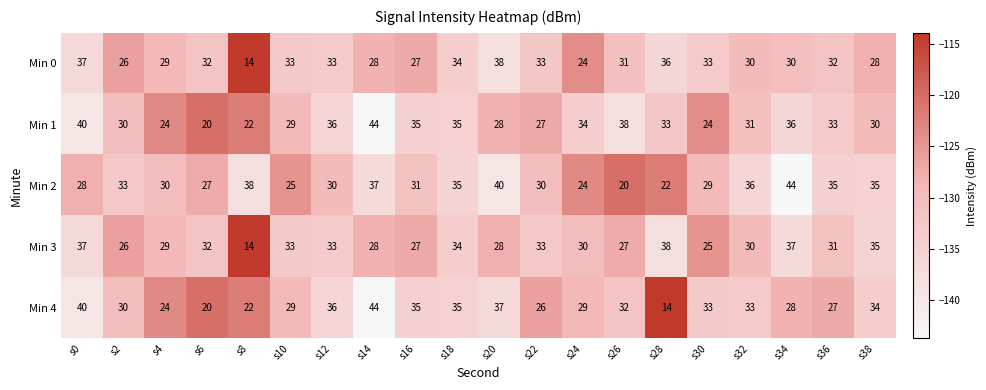

At which label does Min 2 first exceed 31?

s2